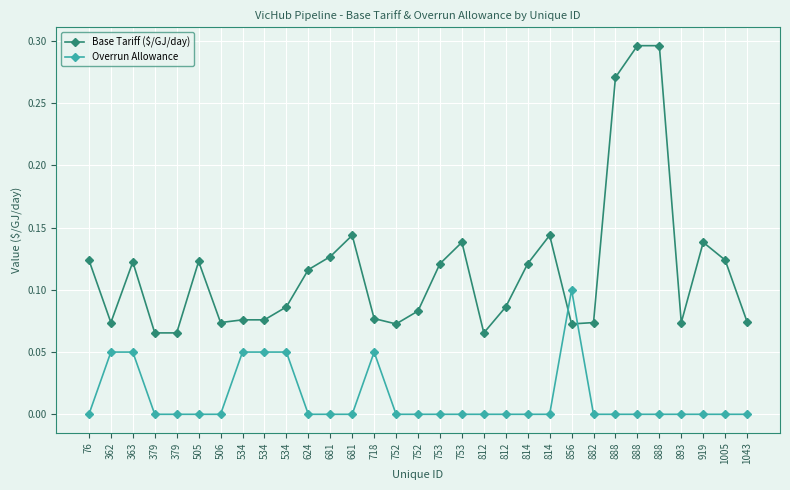

Reading left to right, what are all the values shown in this chart?

Base Tariff ($/GJ/day): 0.1	0.1	0.1	0.1	0.1	0.1	0.1	0.1	0.1	0.1	0.1	0.1	0.1	0.1	0.1	0.1	0.1	0.1	0.1	0.1	0.1	0.1	0.1	0.1	0.3	0.3	0.3	0.1	0.1	0.1	0.1
Overrun Allowance: 0.0	0.1	0.1	0.0	0.0	0.0	0.0	0.1	0.1	0.1	0.0	0.0	0.0	0.1	0.0	0.0	0.0	0.0	0.0	0.0	0.0	0.0	0.1	0.0	0.0	0.0	0.0	0.0	0.0	0.0	0.0